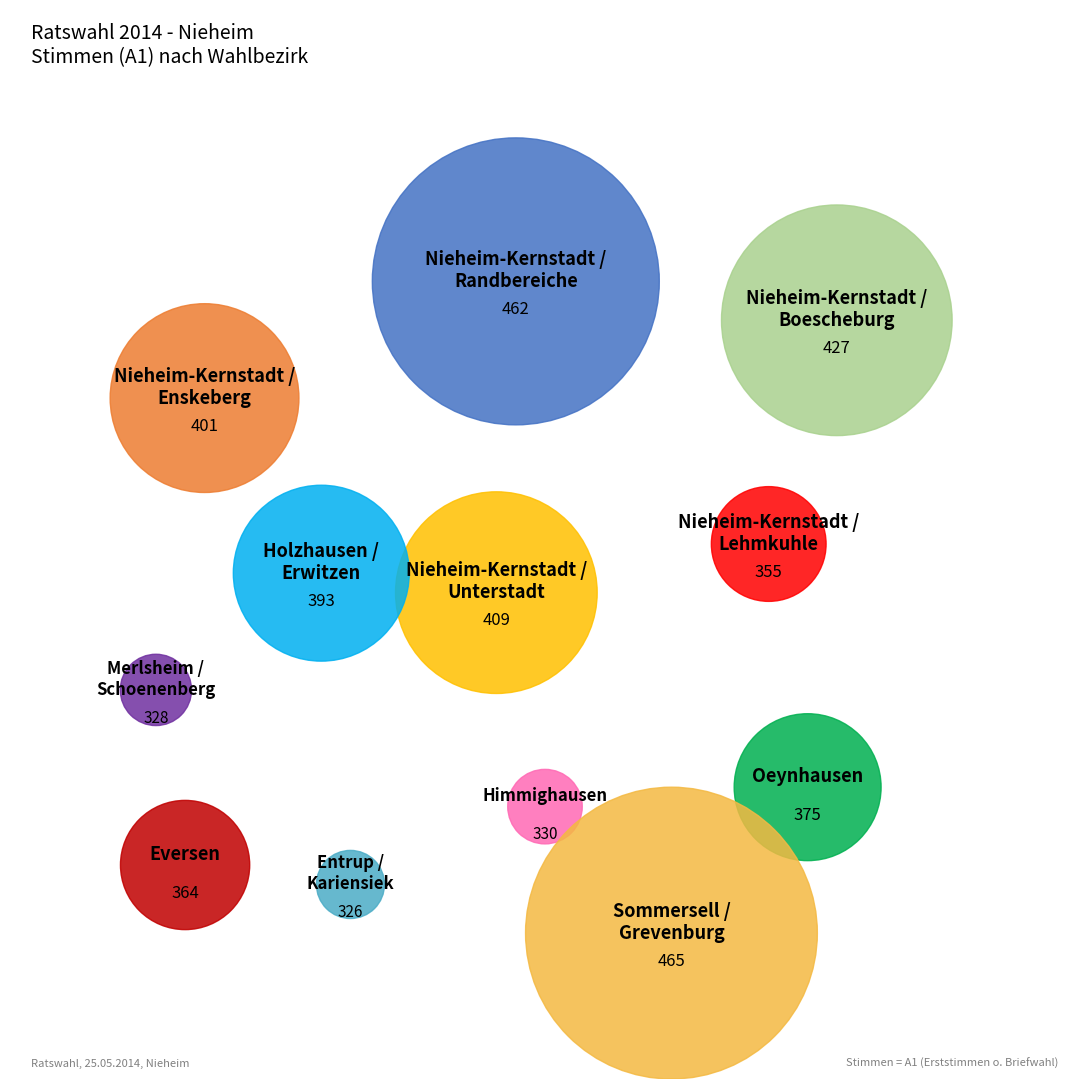

Combined, what portion of the pie is 3 and 10?

17.1%